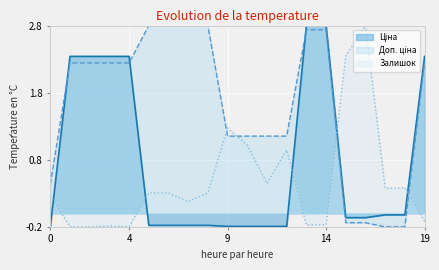

Which series has the largest total across all categories?

Доп. ціна